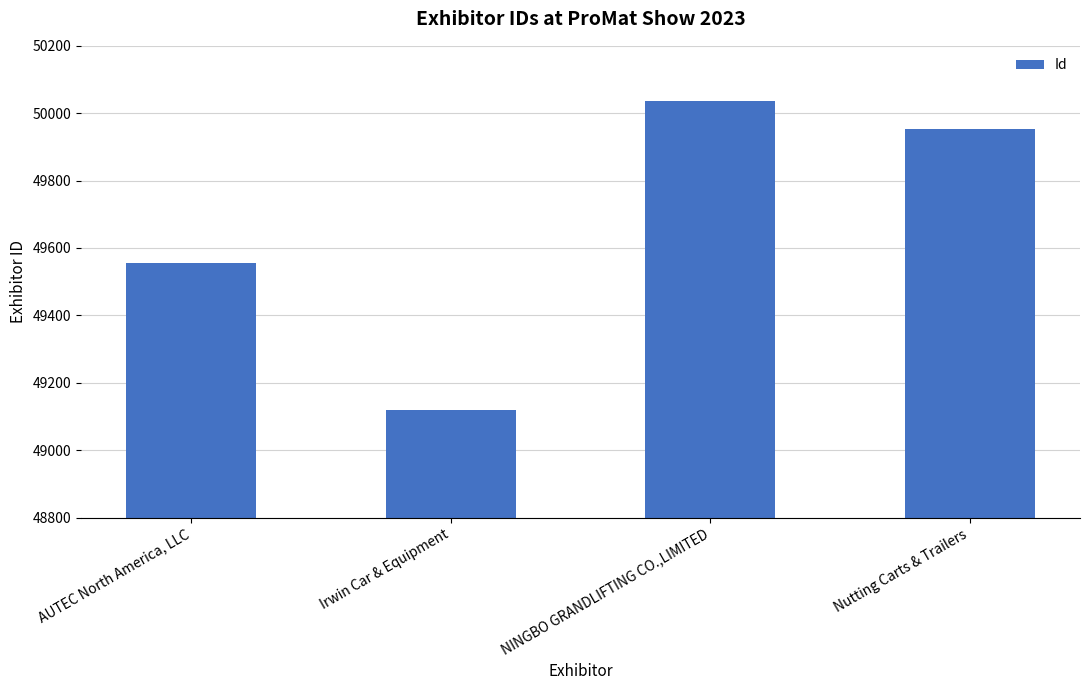

The value at NINGBO GRANDLIFTING CO.,LIMITED is 70914. True or false?

False